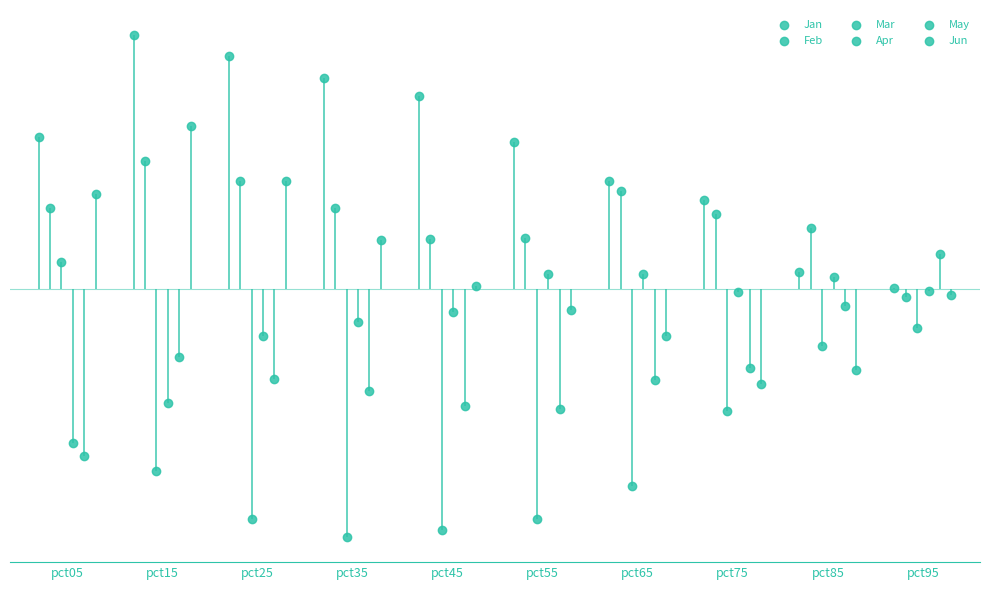

Is the value of Jun at pct45 greater than the value of May at pct55?

Yes